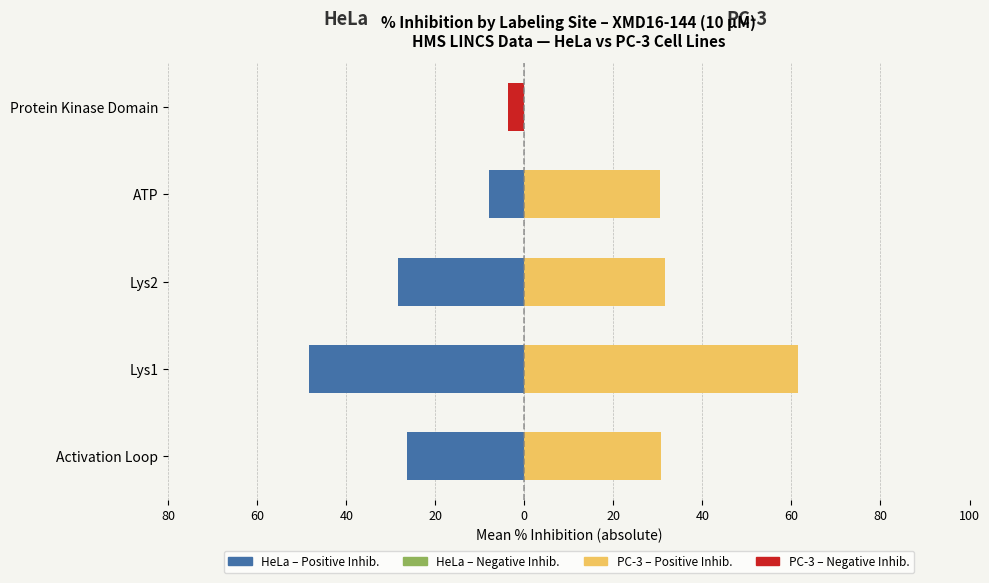

What is the value of the HeLa – Negative Inhibition bar at the 2nd from the left?

0.6